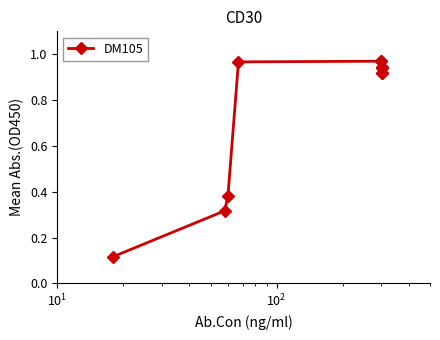

What is the value of the 9th point from the left?

0.9